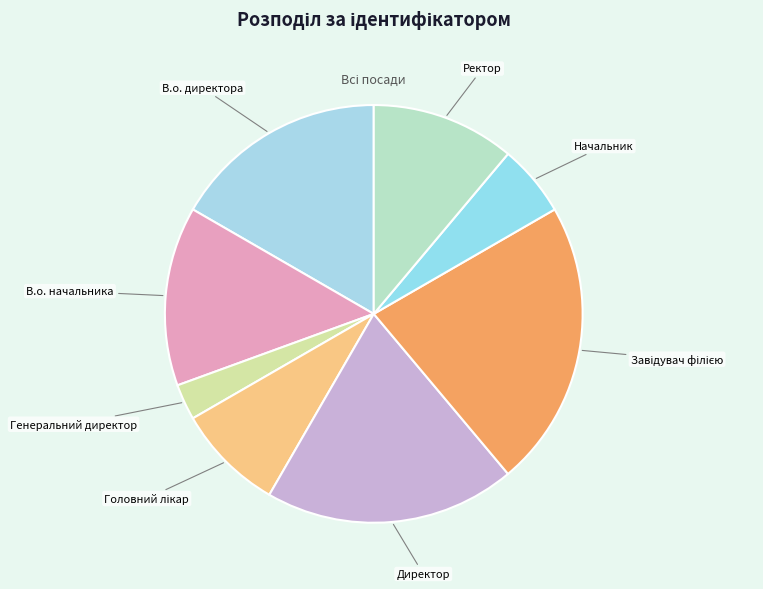

Is Директор the majority of the pie?

No